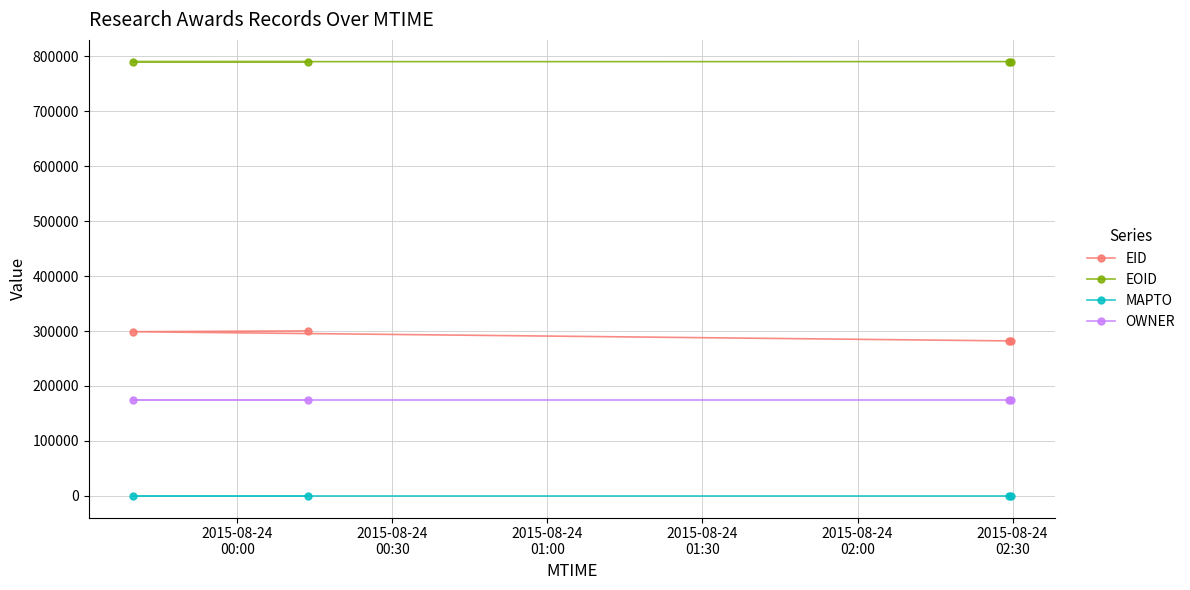

What is the maximum value for EOID?

790461